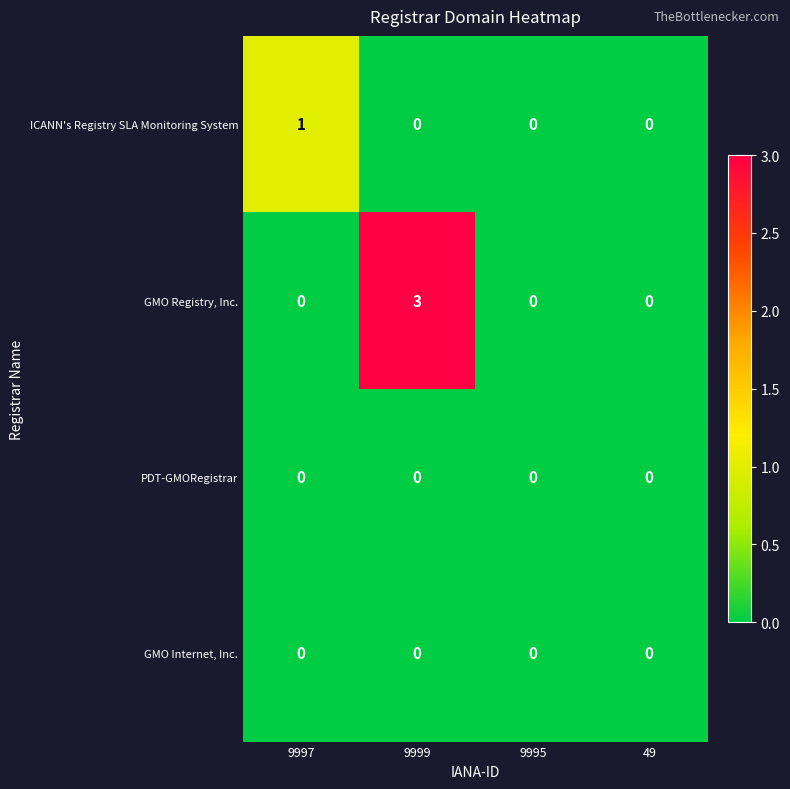

At how many categories does at least one series exceed 2?

1